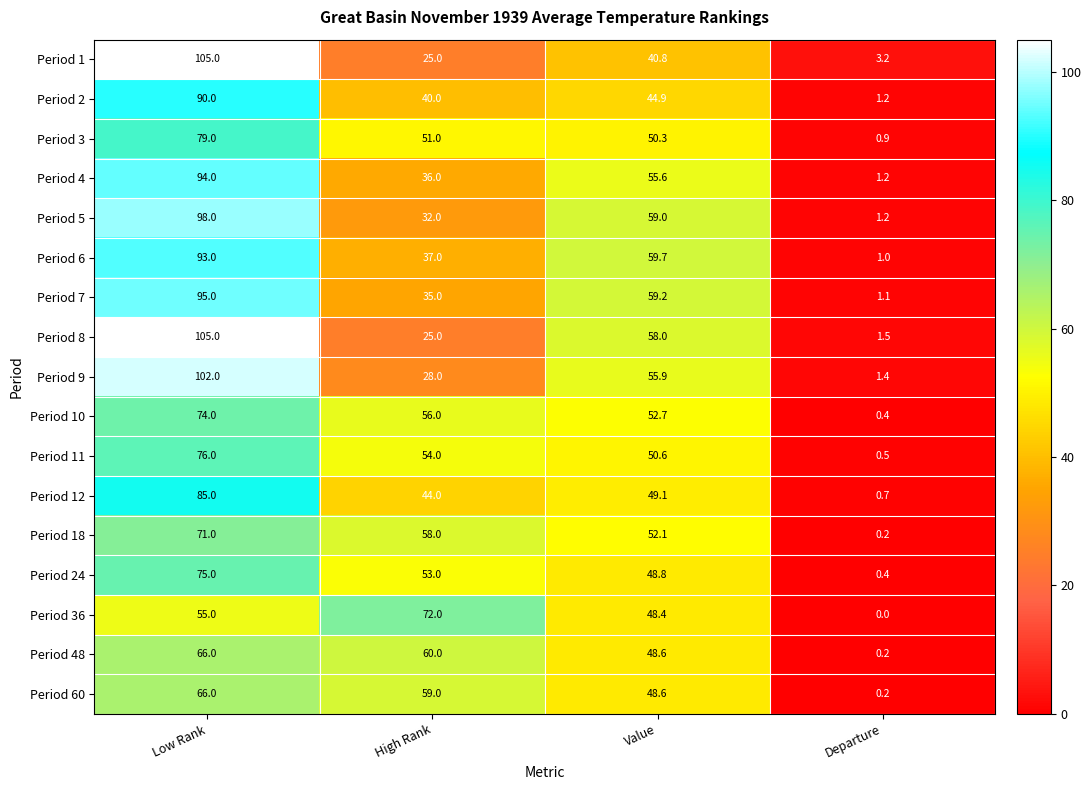

List the labels in order of Period 12 value, largest first.

Low Rank, Value, High Rank, Departure